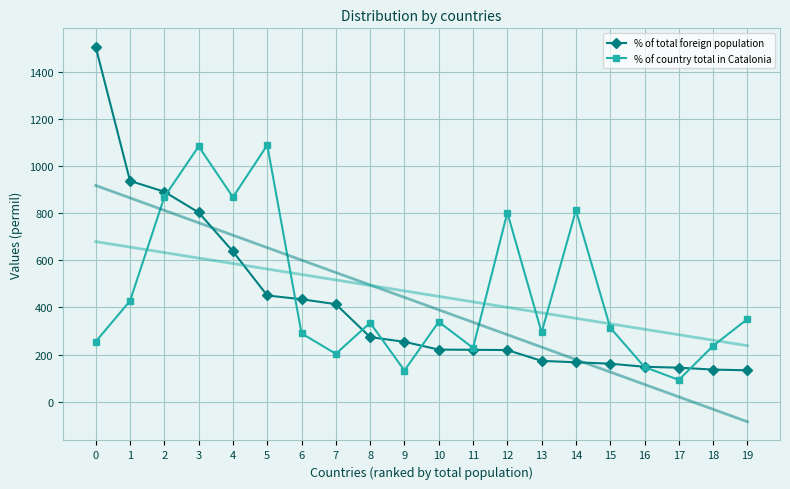

How many data points in % of total foreign population are less than 254?

10